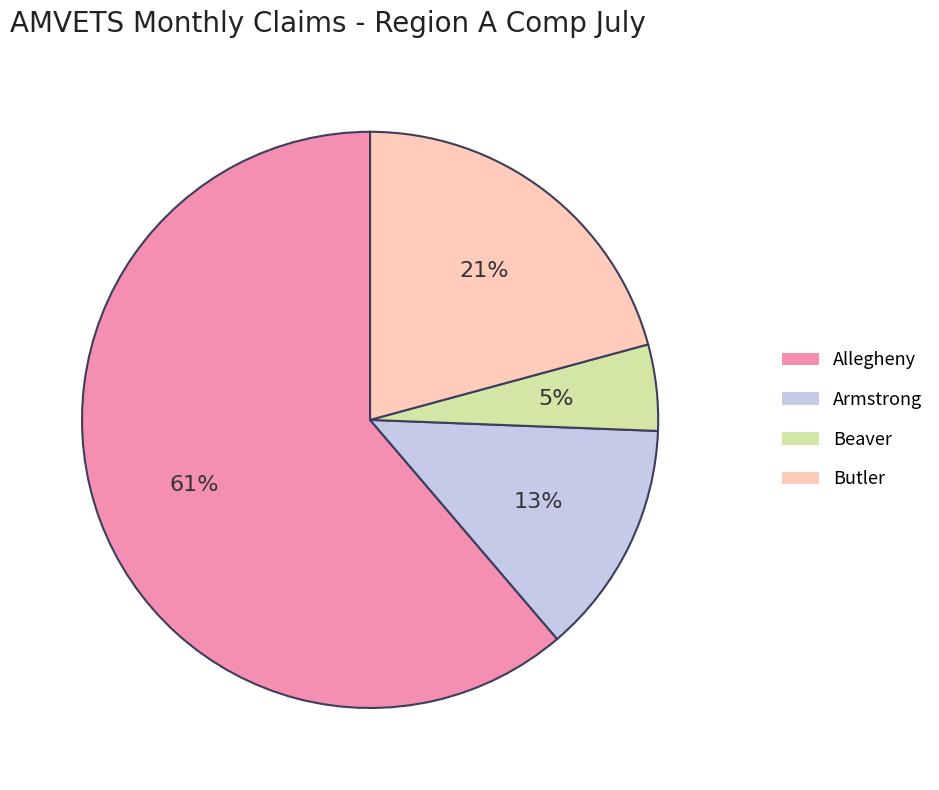

How many slices are in this pie chart?

4